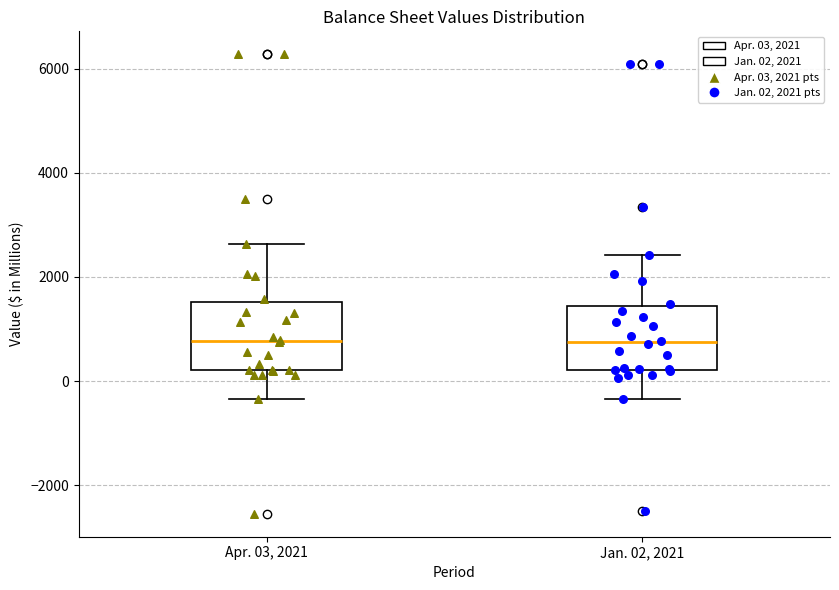

Reading left to right, transcribe this box plot: for each box, give where its median line is, the range the box spans, and where its two whiskers end, as read against the y-axis. The values are not printed on the chart, so give them approximately, as read against the axis.

Apr. 03, 2021: median 800, box 200 to 1600, whiskers -400 to 2600
Jan. 02, 2021: median 800, box 200 to 1400, whiskers -400 to 2400